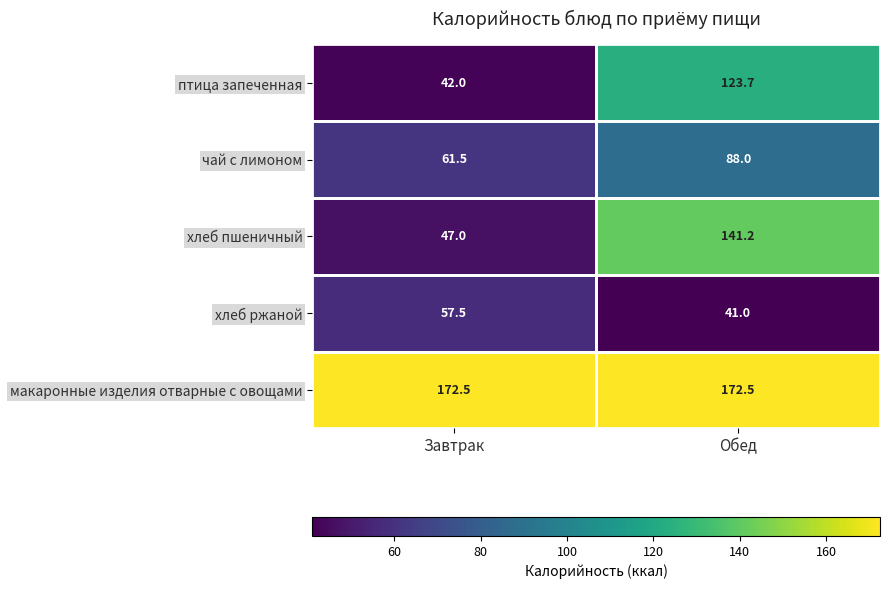

The value of макаронные изделия отварные с овощами at Завтрак is 172.5. True or false?

True